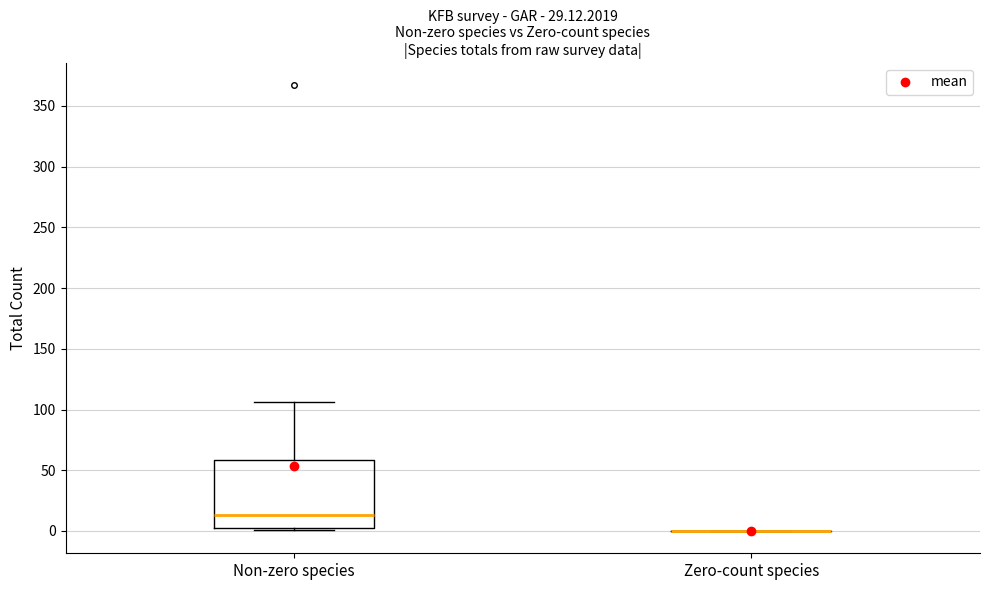

Where does the median line of the box for Non-zero species sit on the y-axis? The values are not printed on the chart, so give them approximately, as read against the axis.

15